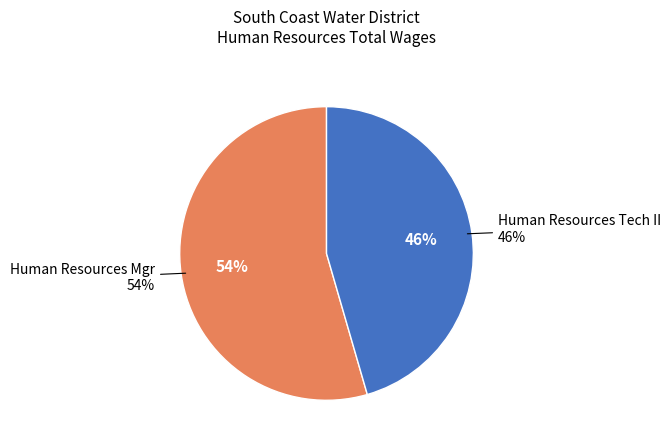

Approximately how many times larger is the value at Human Resources Mgr compared to Human Resources Tech II?

1.2